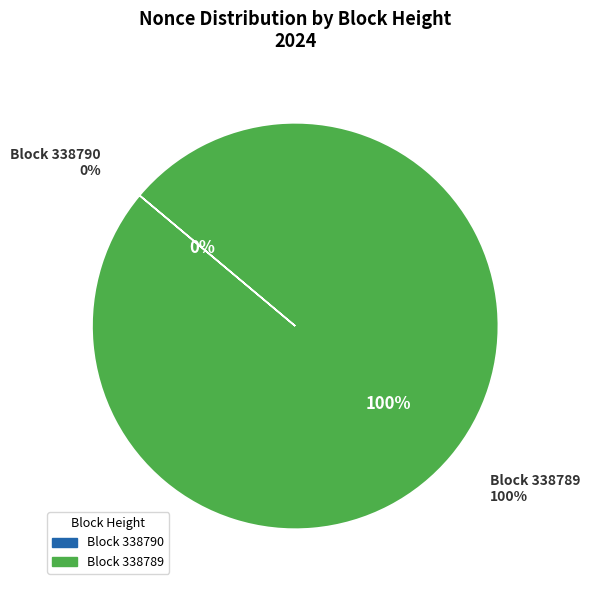

Rank the categories by value from highest to lowest.

338789, 338790